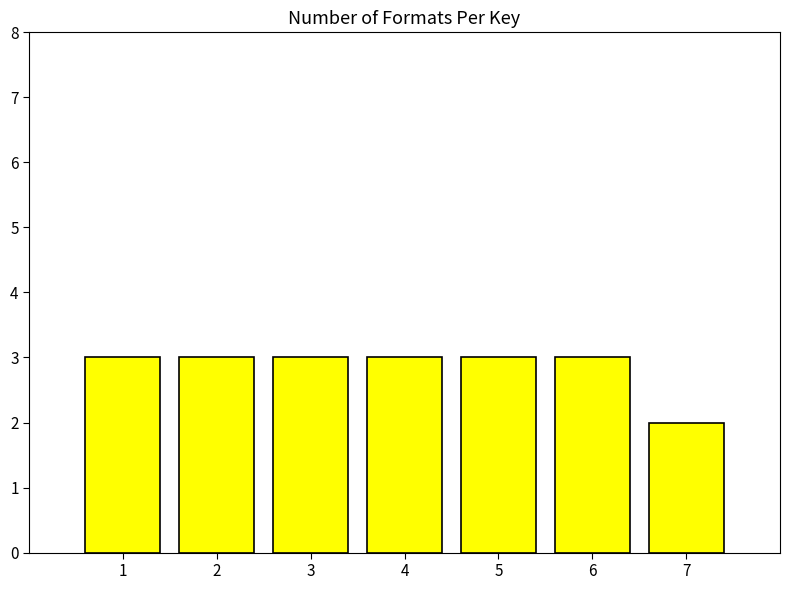

Reading left to right, transcribe all the data shown in this chart.

3	3	3	3	3	3	2